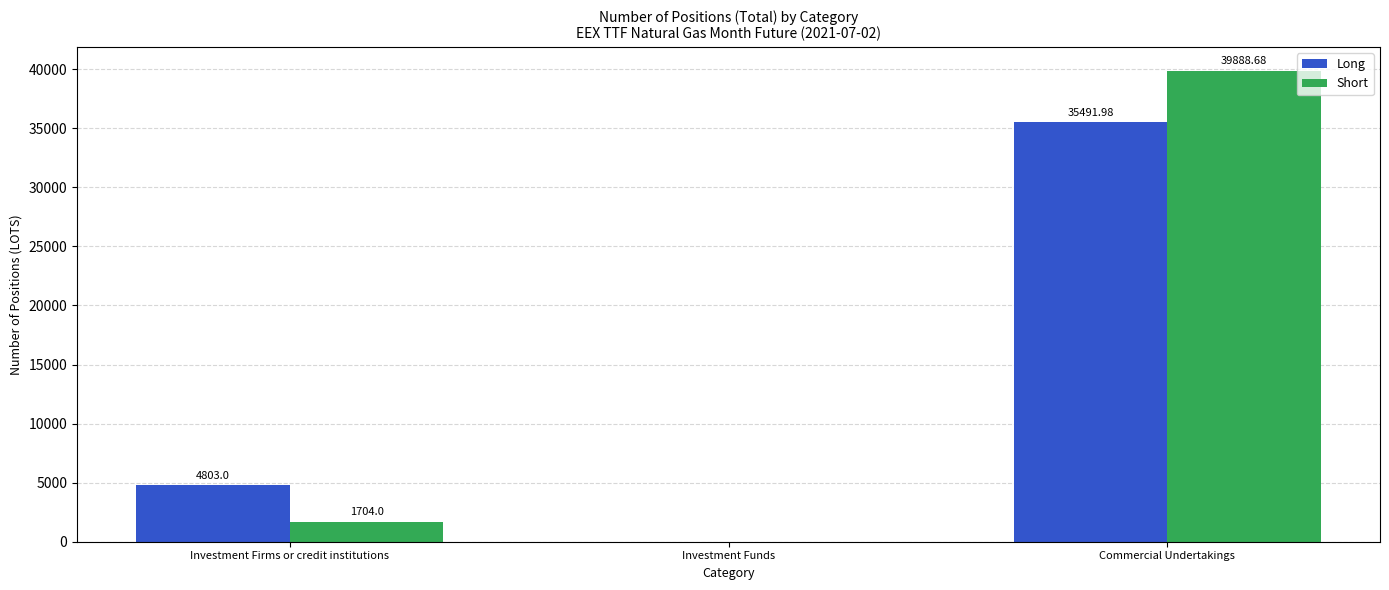

How many distinct data groups are displayed?

2